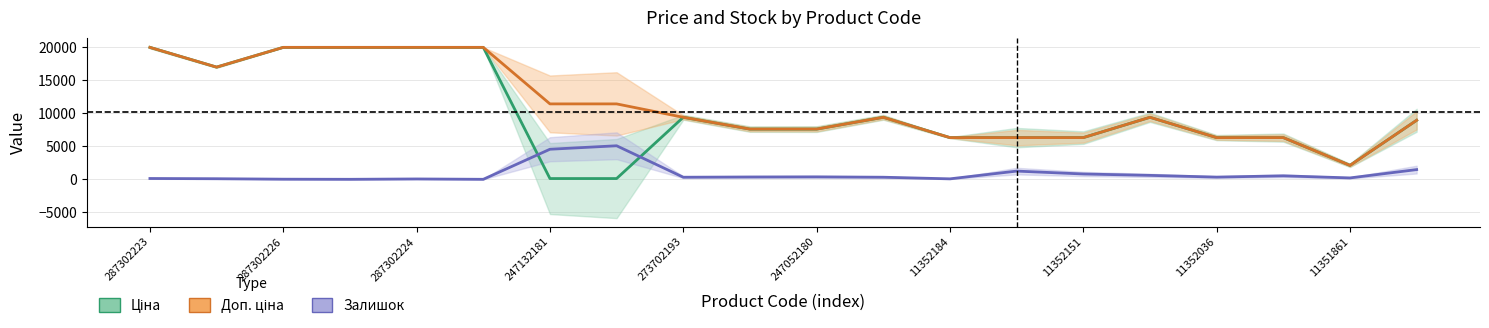

Is it true that Ціна equals 29447.0 at 287302226?

False